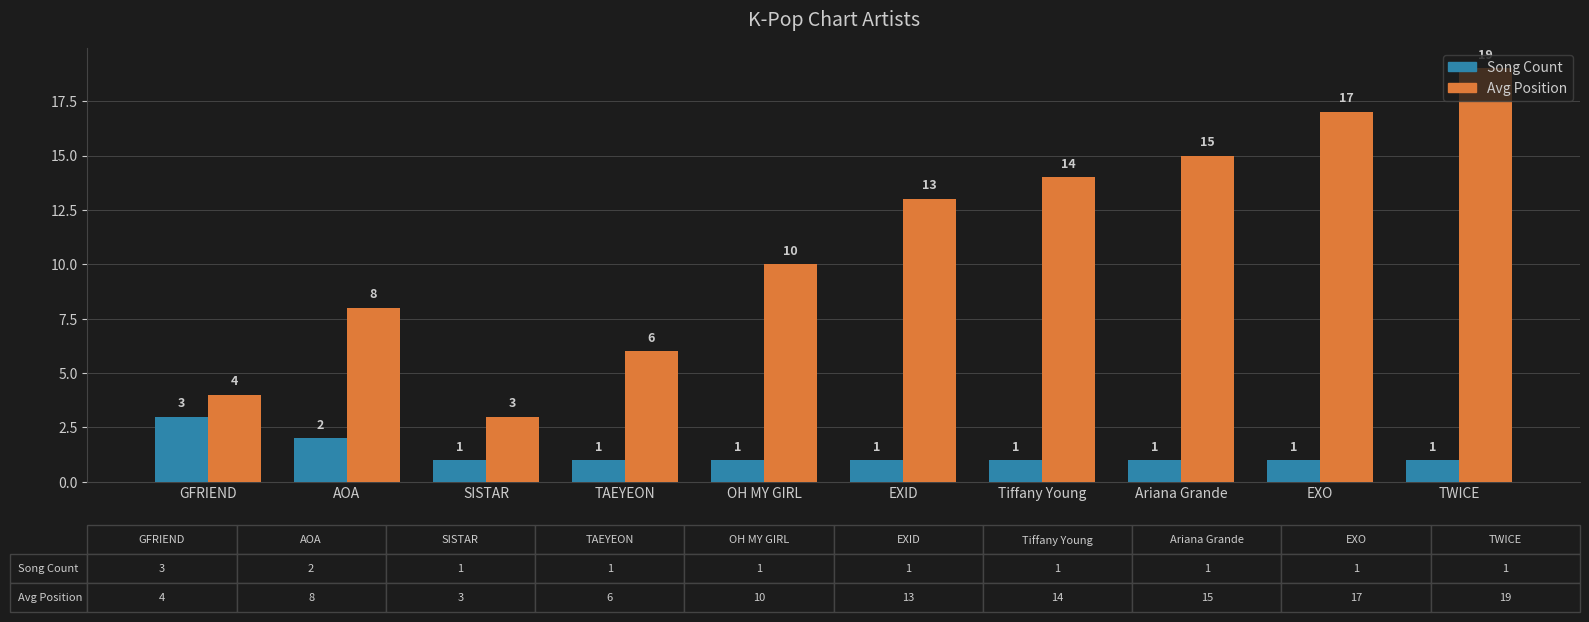

What are all the series names shown in the legend?

Song Count, Avg Position